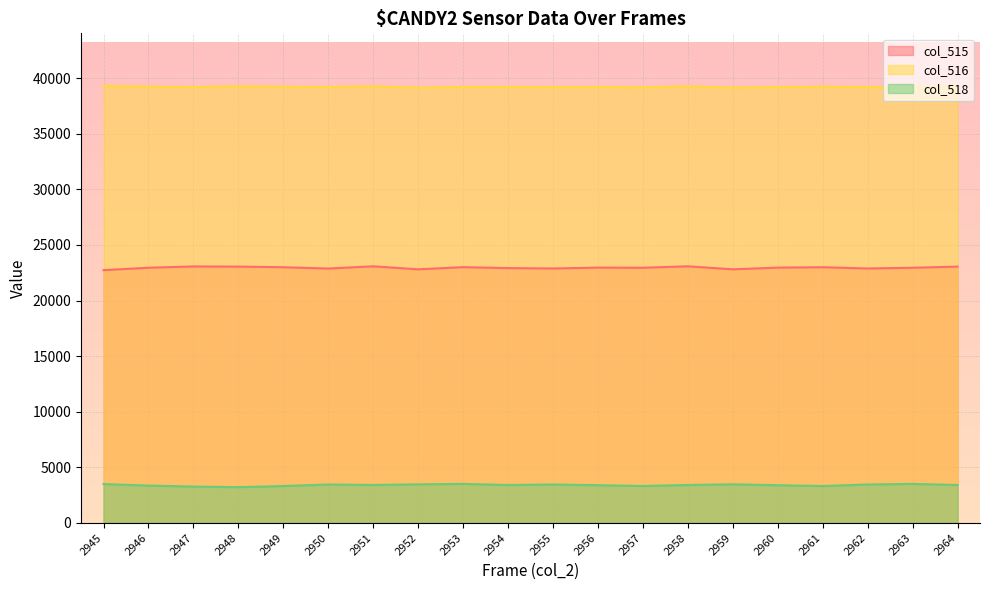

Where is col_516 nearest to the value 39224?

2946